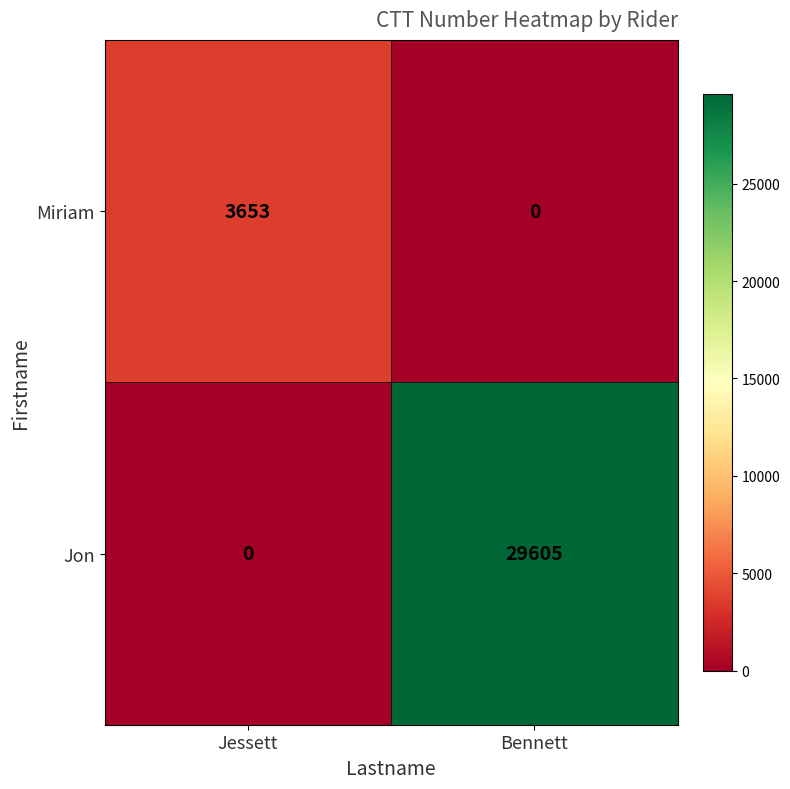

Reading left to right, transcribe all the data shown in this chart.

Miriam: Jessett=3653	Bennett=0
Jon: Jessett=0	Bennett=29605